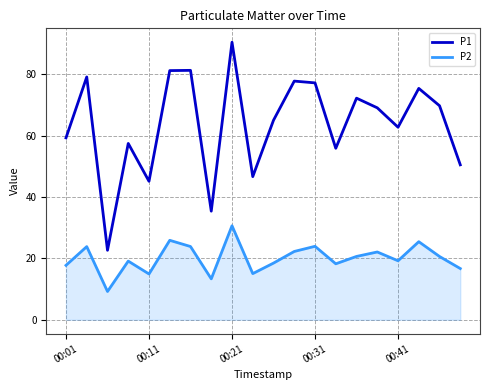

What is the difference between the maximum and minimum values in the P1 series?

67.8